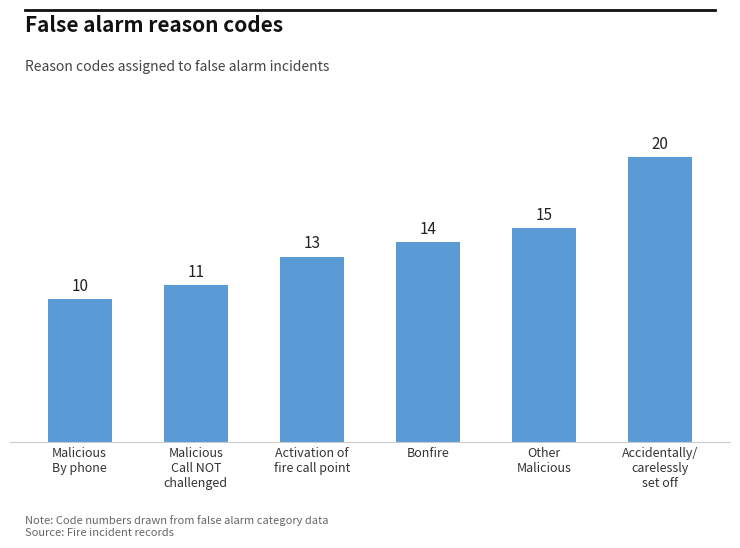

What is the difference between the values at Other
Malicious and Malicious
Call NOT
challenged?

4